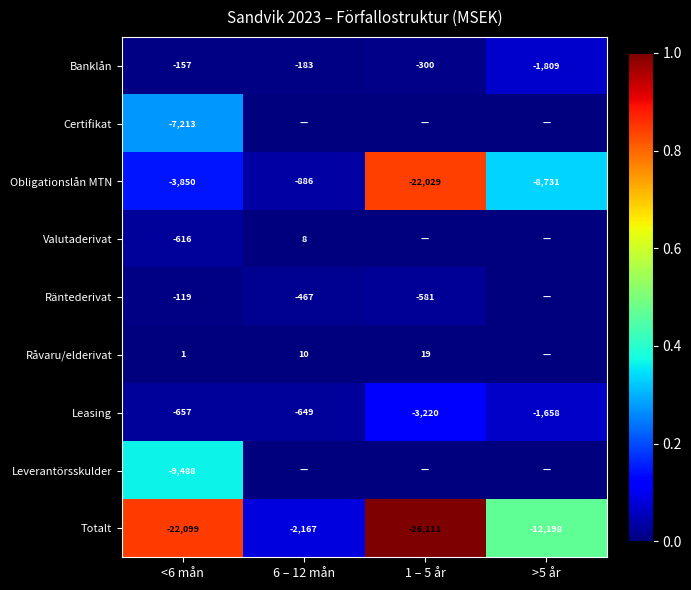

True or false: Leverantörsskulder has a value of -2232 at <6 mån.

False